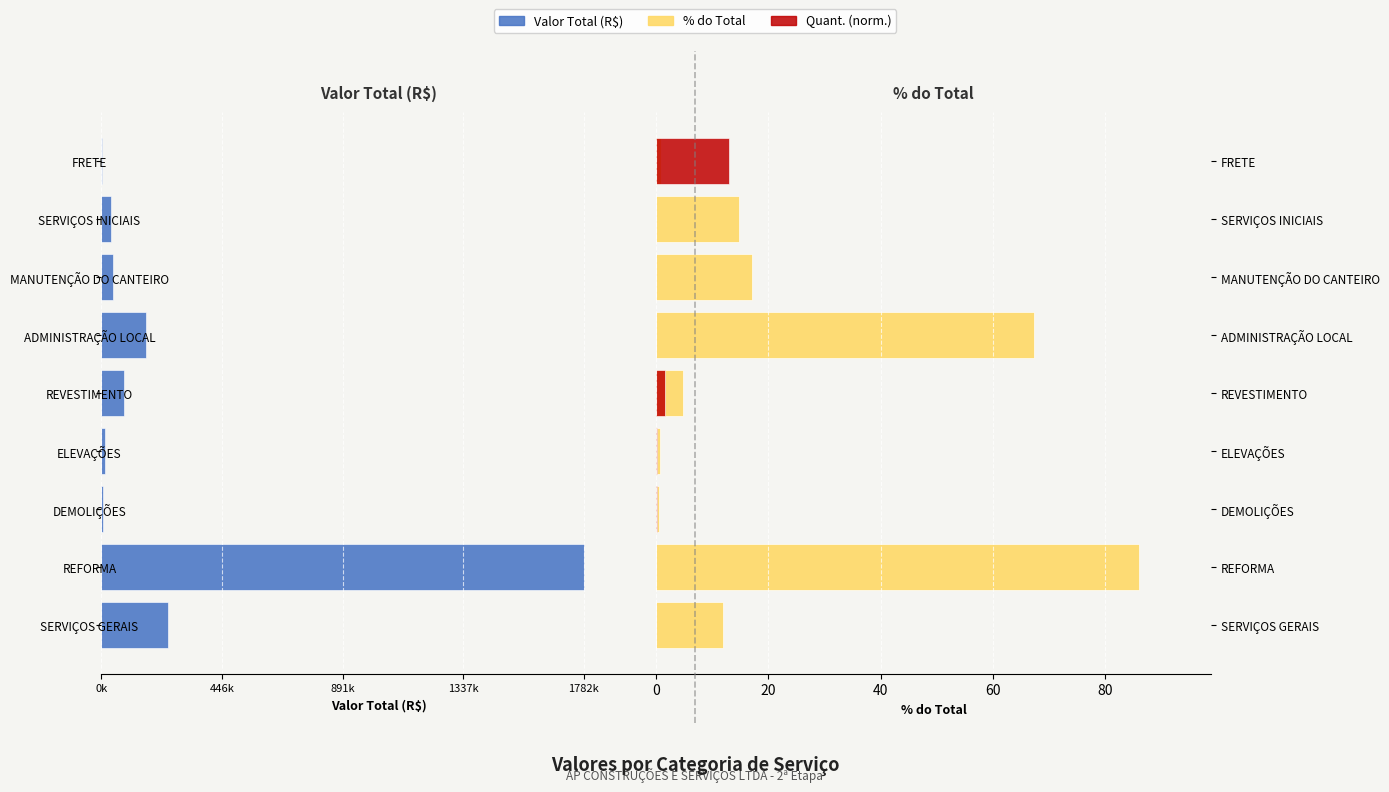

True or false: % do Total has a value of 17.0 at MANUTENÇÃO DO CANTEIRO.

True